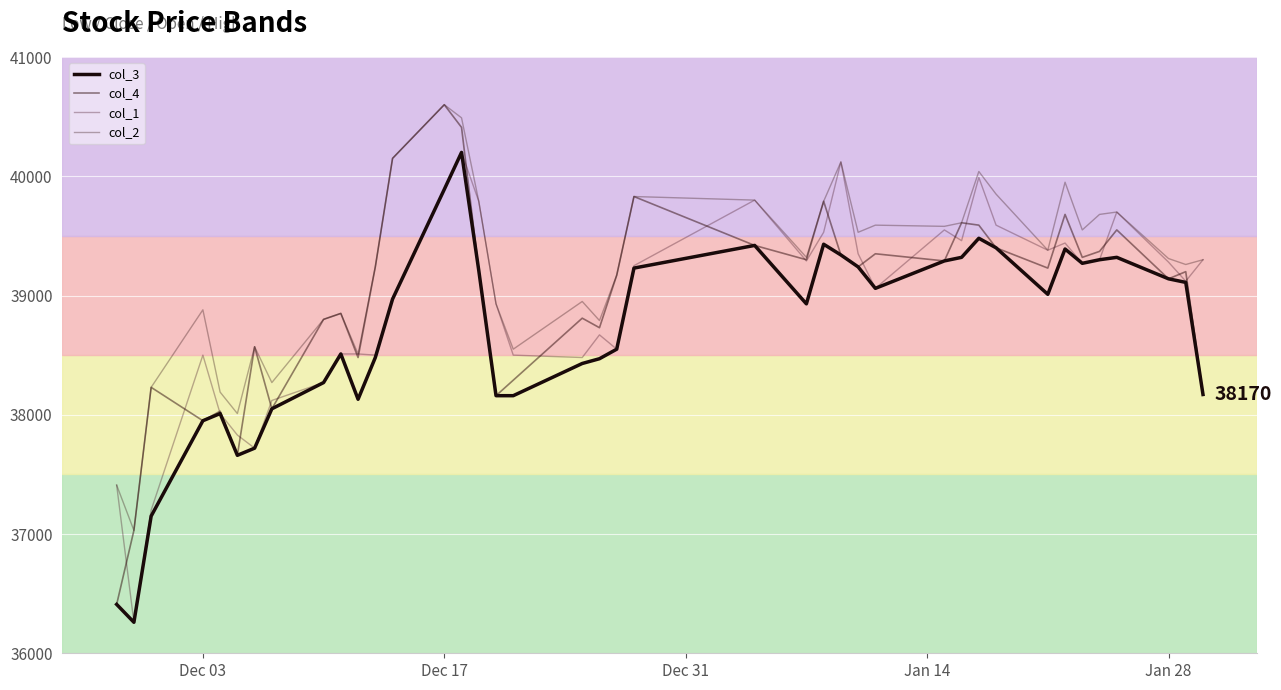

What is the minimum value for col_2?

37030